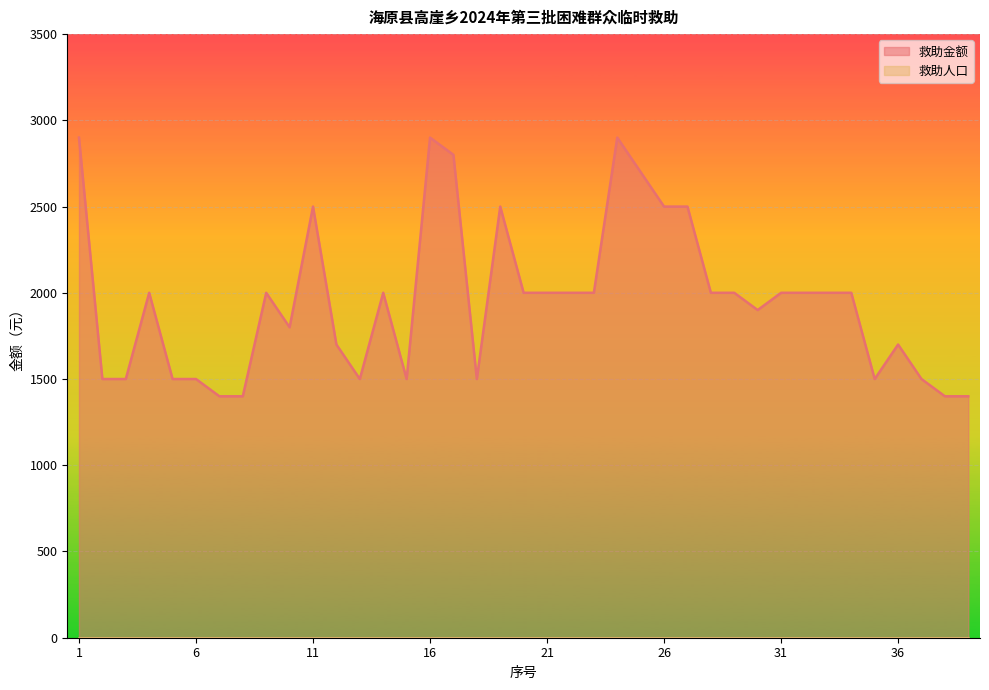

How many interior local peaks (higher than both neighbors) does the data have?

8